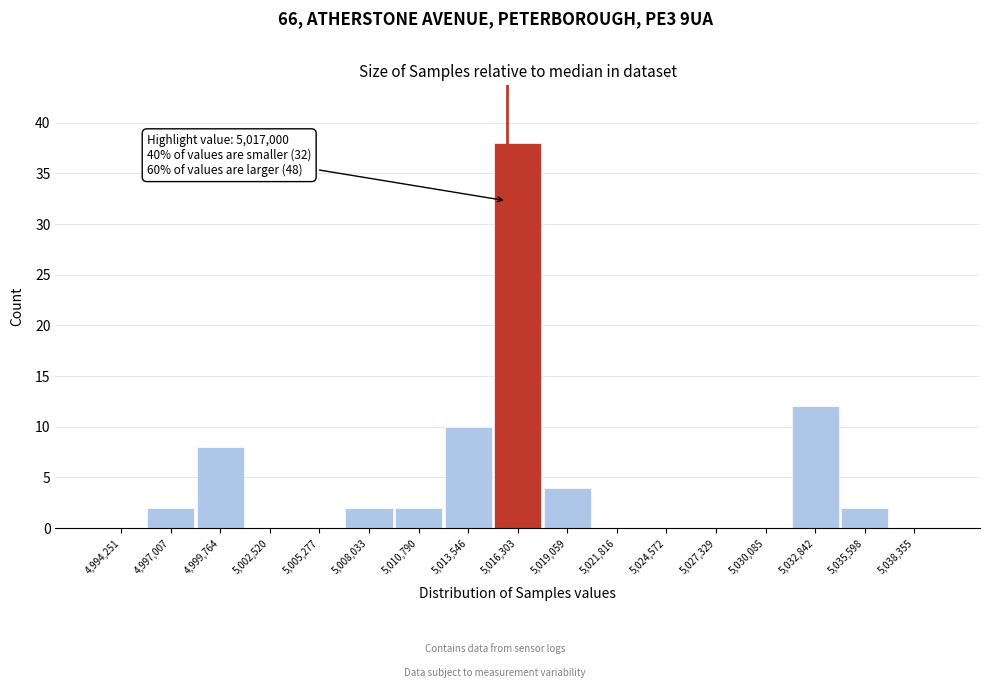

Reading right to left, list all the values displayed in this chart.

5,038,355=0	5,035,598=2	5,032,842=12	5,030,085=0	5,027,329=0	5,024,572=0	5,021,816=0	5,019,059=4	5,016,303=38	5,013,546=10	5,010,790=2	5,008,033=2	5,005,277=0	5,002,520=0	4,999,764=8	4,997,007=2	4,994,251=0